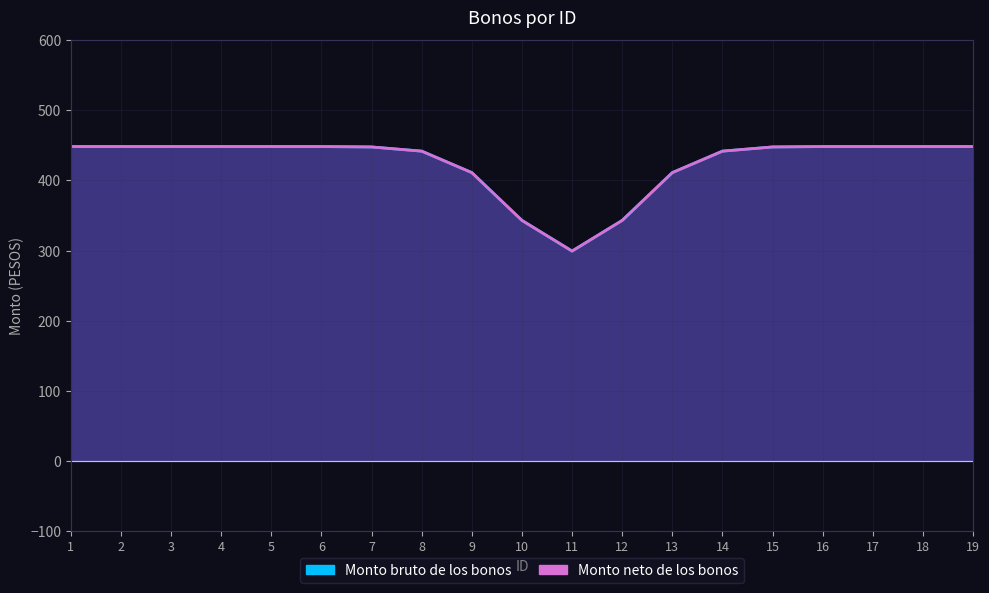

Where does the Monto neto de los bonos series first go above 448?

1